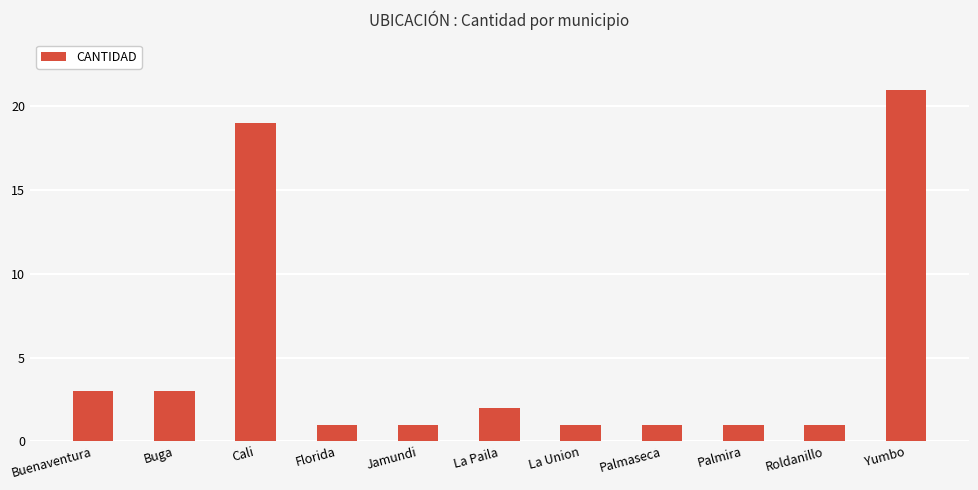

The value at Palmira is 1. True or false?

True